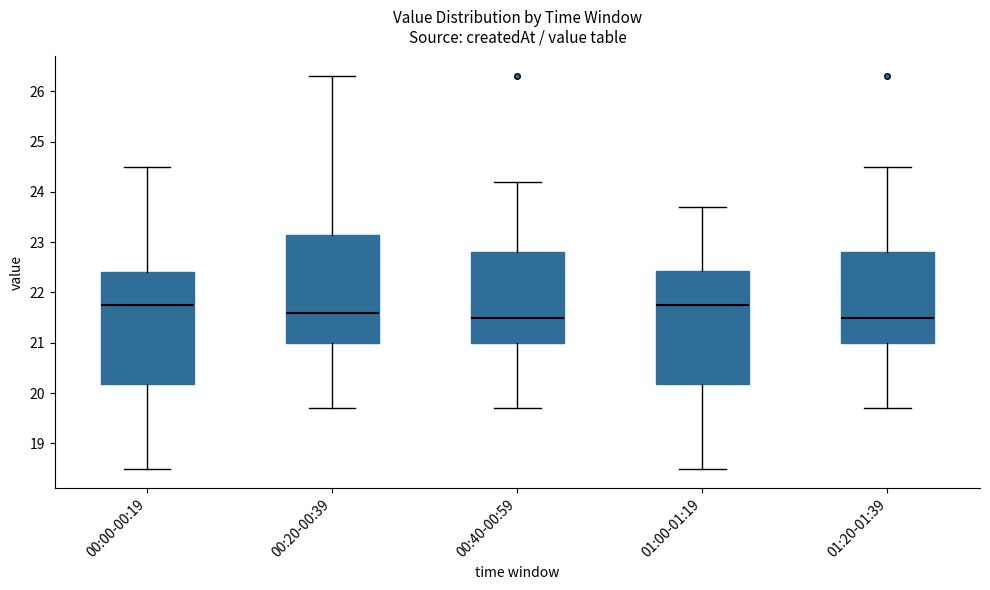

Reading left to right, transcribe this box plot: for each box, give where its median line is, the range the box spans, and where its two whiskers end, as read against the y-axis. The values are not printed on the chart, so give them approximately, as read against the axis.

00:00-00:19: median 21.8, box 20.2 to 22.4, whiskers 18.5 to 24.5
00:20-00:39: median 21.6, box 21.0 to 23.2, whiskers 19.7 to 26.3
00:40-00:59: median 21.5, box 21.0 to 22.8, whiskers 19.7 to 24.2
01:00-01:19: median 21.8, box 20.2 to 22.4, whiskers 18.5 to 23.7
01:20-01:39: median 21.5, box 21.0 to 22.8, whiskers 19.7 to 24.5